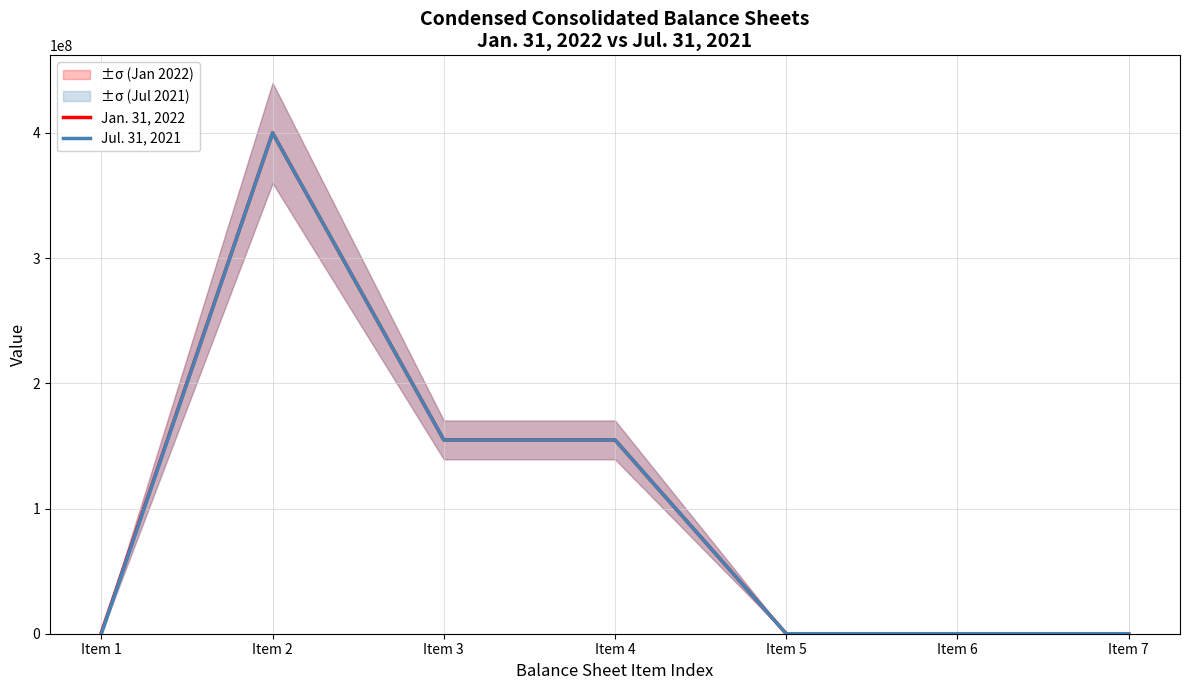

Is the value of Jul. 31, 2021 at Item 4 greater than the value of Jan. 31, 2022 at Item 1?

Yes